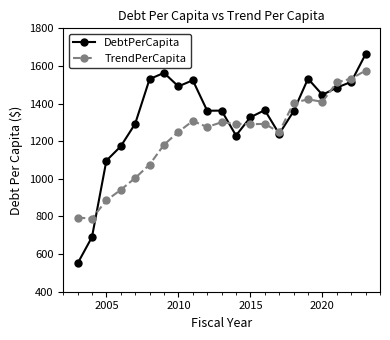

Which series has the widest spread of values?

DebtPerCapita